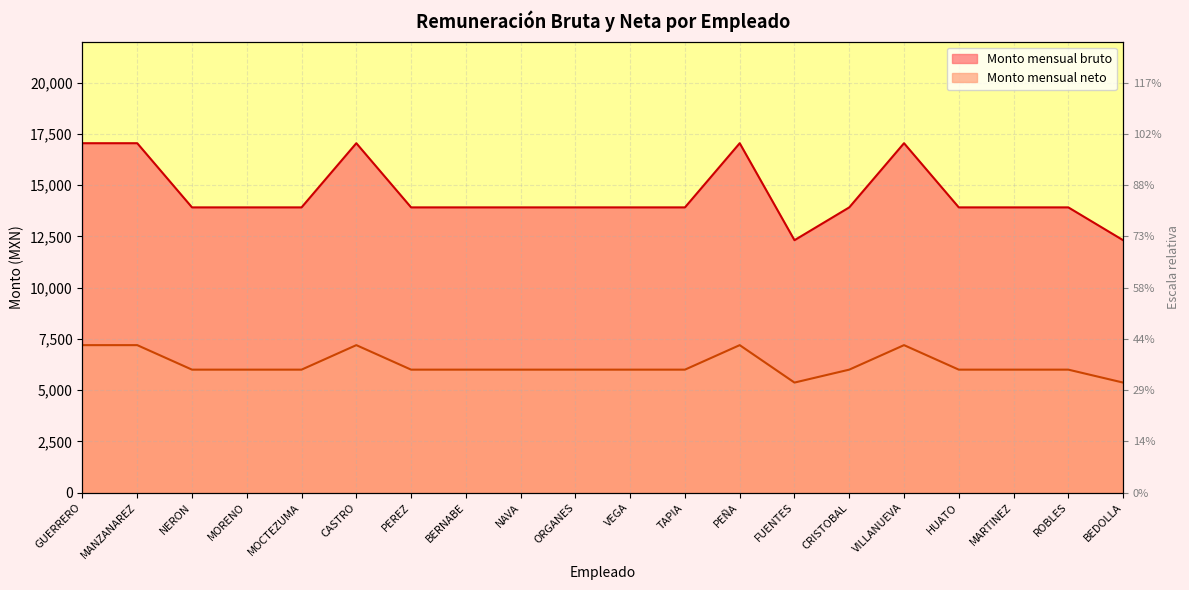

What is the highest value of the Monto mensual bruto series?

17043.0